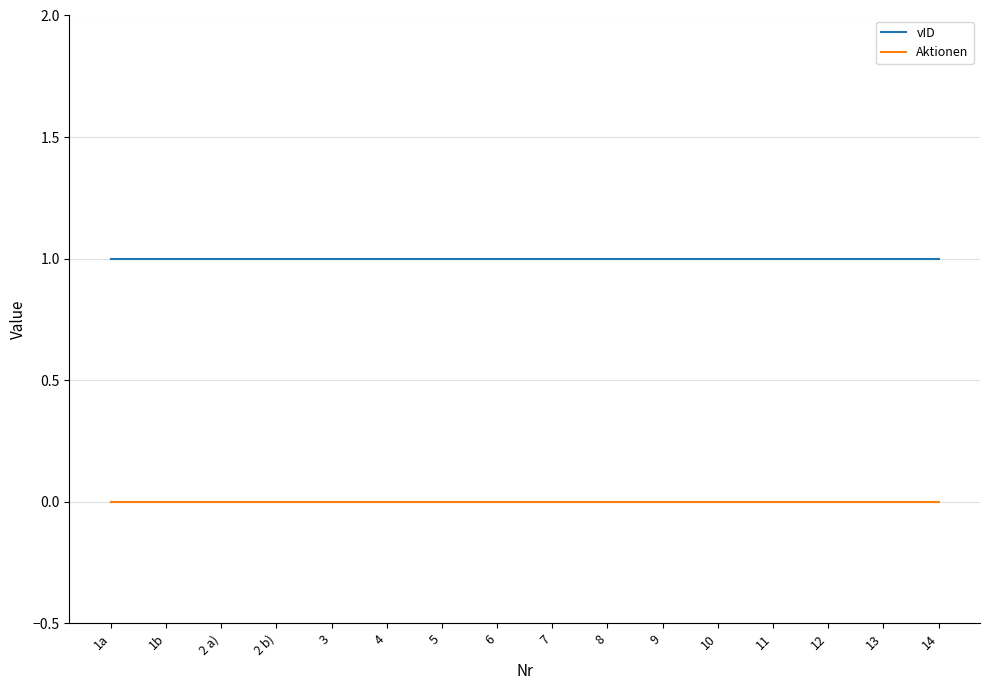

True or false: vID has a value of 1 at 11.

True